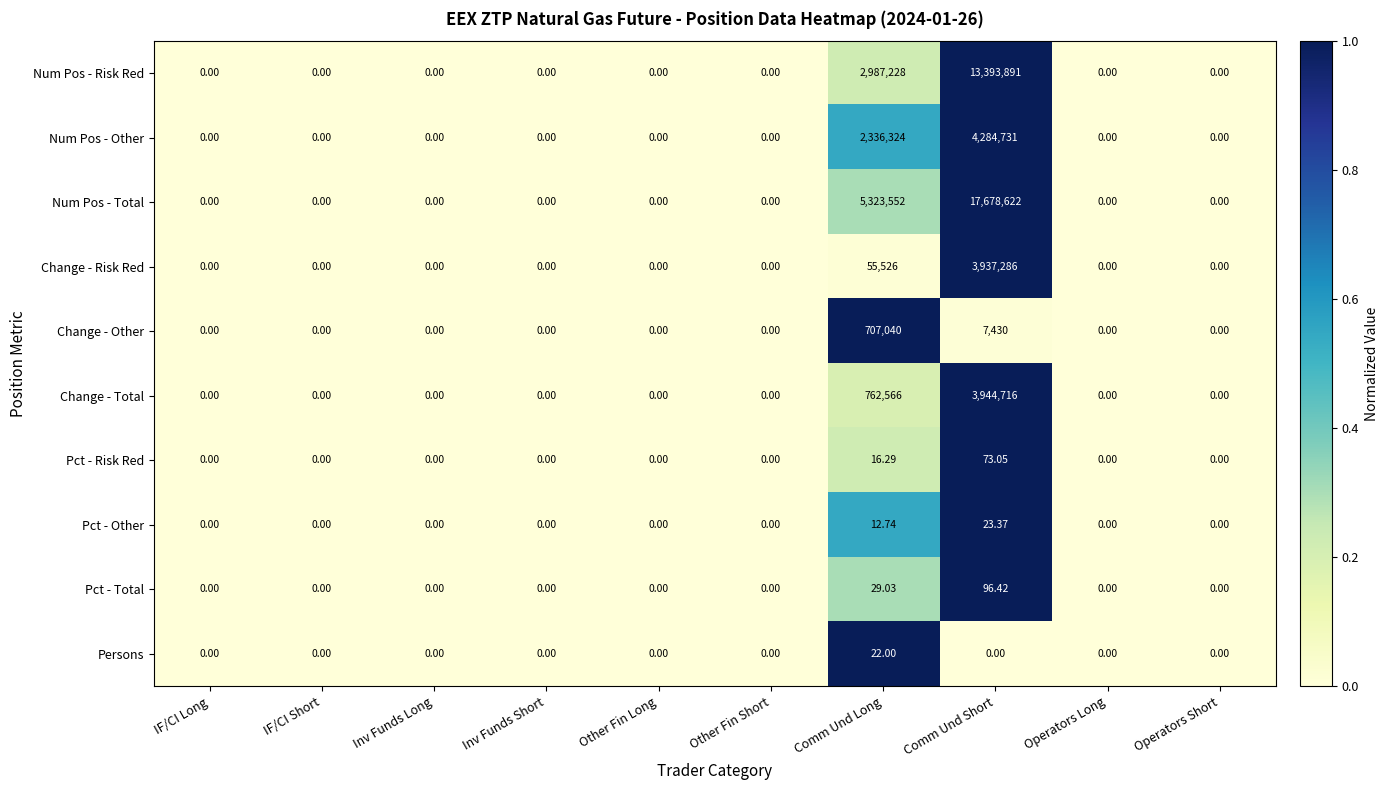

How many distinct data groups are displayed?

10